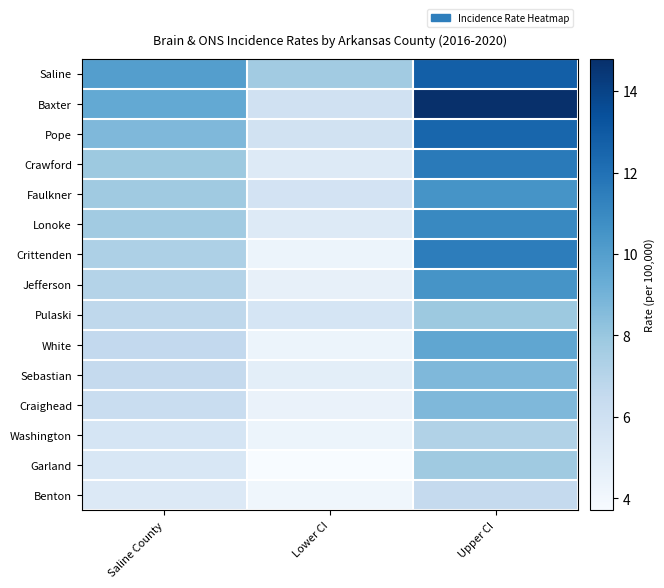

Reading left to right, extract all data points from this chart.

Saline: Saline County=10.0	Lower CI=7.7	Upper CI=12.8
Baxter: Saline County=9.5	Lower CI=5.9	Upper CI=14.8
Pope: Saline County=8.7	Lower CI=5.8	Upper CI=12.5
Crawford: Saline County=7.9	Lower CI=5.1	Upper CI=11.6
Faulkner: Saline County=7.8	Lower CI=5.7	Upper CI=10.5
Lonoke: Saline County=7.7	Lower CI=5.1	Upper CI=11.0
Crittenden: Saline County=7.3	Lower CI=4.3	Upper CI=11.5
Jefferson: Saline County=7.1	Lower CI=4.6	Upper CI=10.5
Pulaski: Saline County=6.7	Lower CI=5.6	Upper CI=7.9
White: Saline County=6.6	Lower CI=4.3	Upper CI=9.6
Sebastian: Saline County=6.5	Lower CI=4.8	Upper CI=8.7
Craighead: Saline County=6.3	Lower CI=4.4	Upper CI=8.7
Washington: Saline County=5.6	Lower CI=4.3	Upper CI=7.2
Garland: Saline County=5.4	Lower CI=3.7	Upper CI=7.8
Benton: Saline County=5.2	Lower CI=4.1	Upper CI=6.5